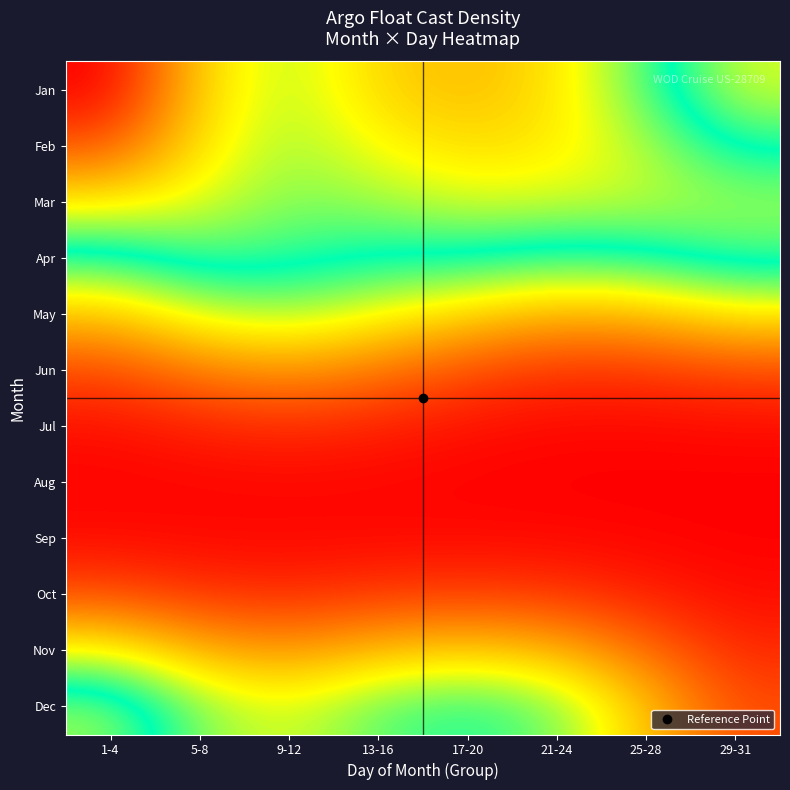

Between 29-31 and 17-20, which is larger?

17-20